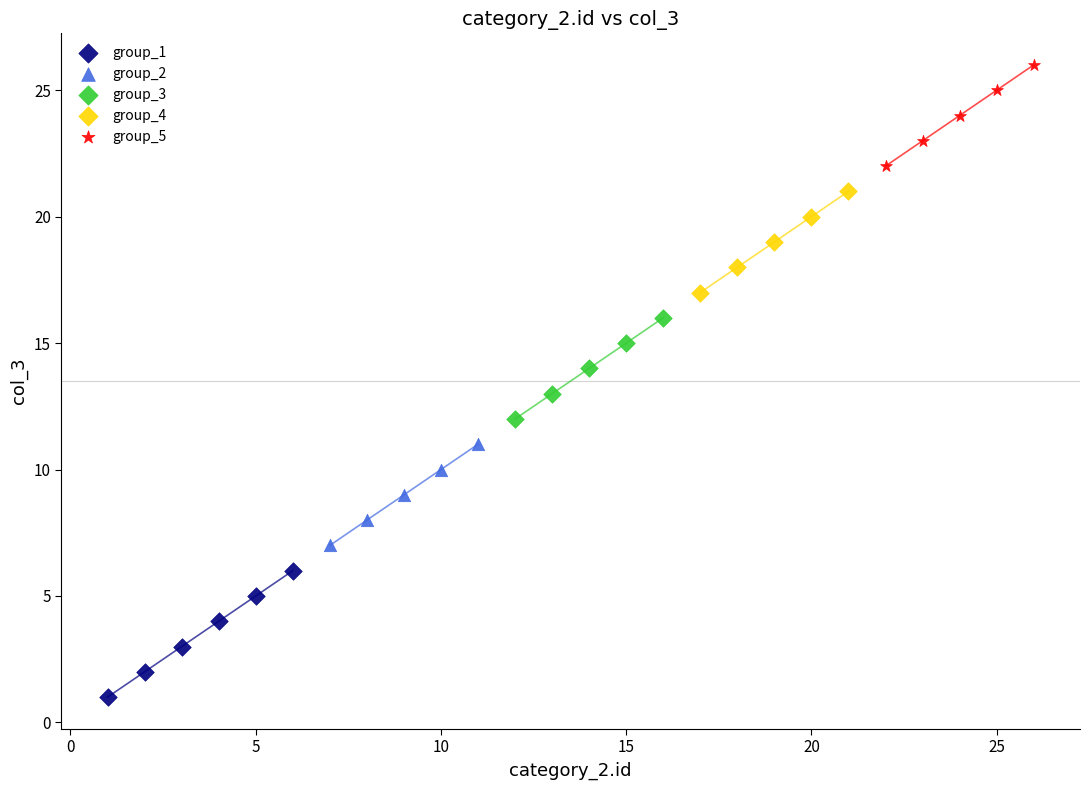

What are all the series names shown in the legend?

group_1, group_2, group_3, group_4, group_5